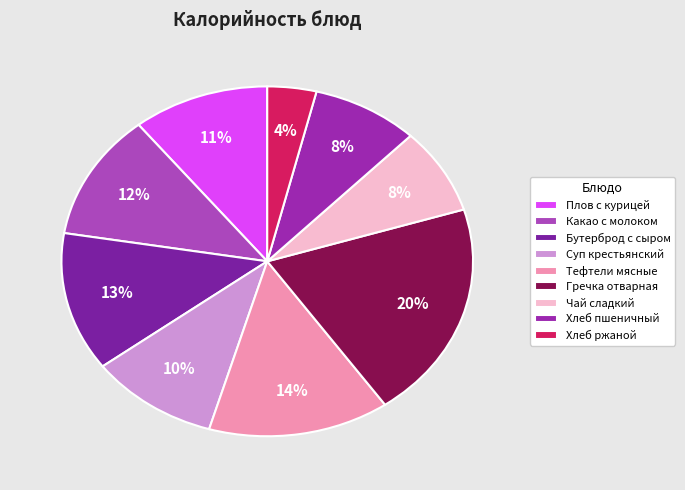

Combined, what portion of the pie is Гречка отварная and Тефтели мясные?

34.3%